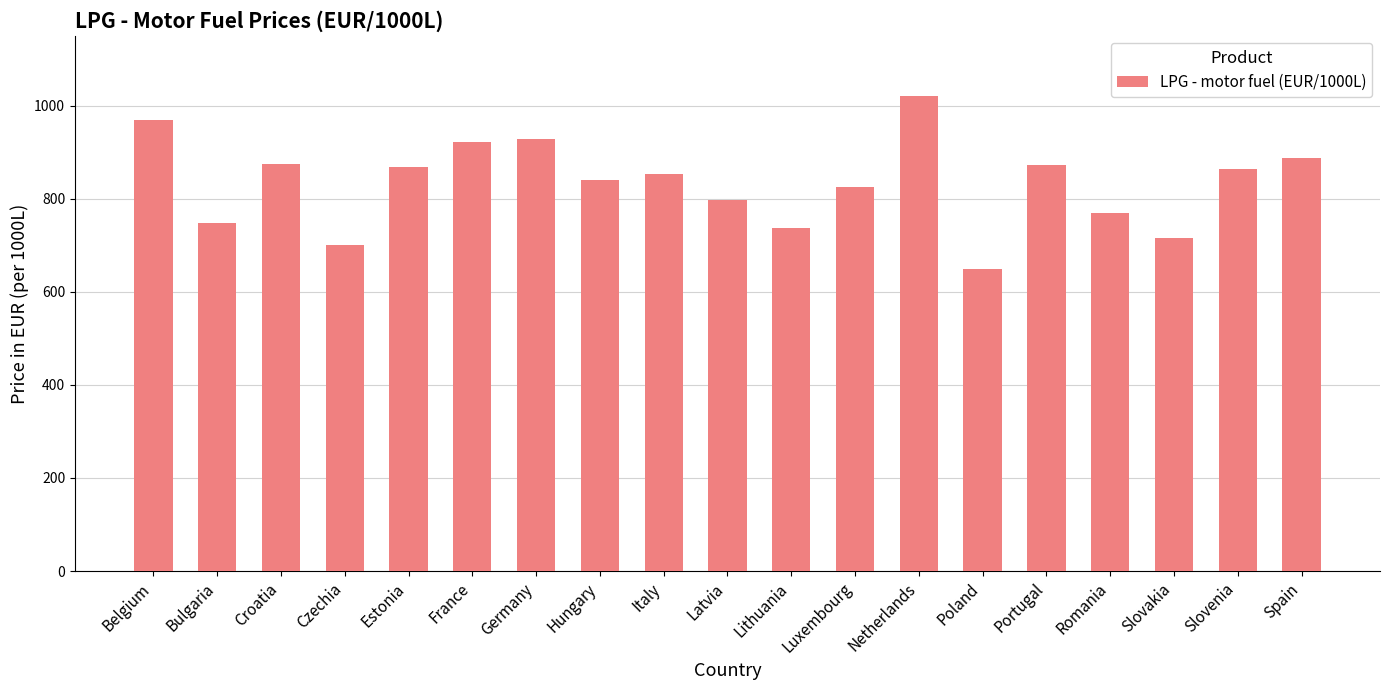

The chart shows a value of 839.9 at Hungary. True or false?

True